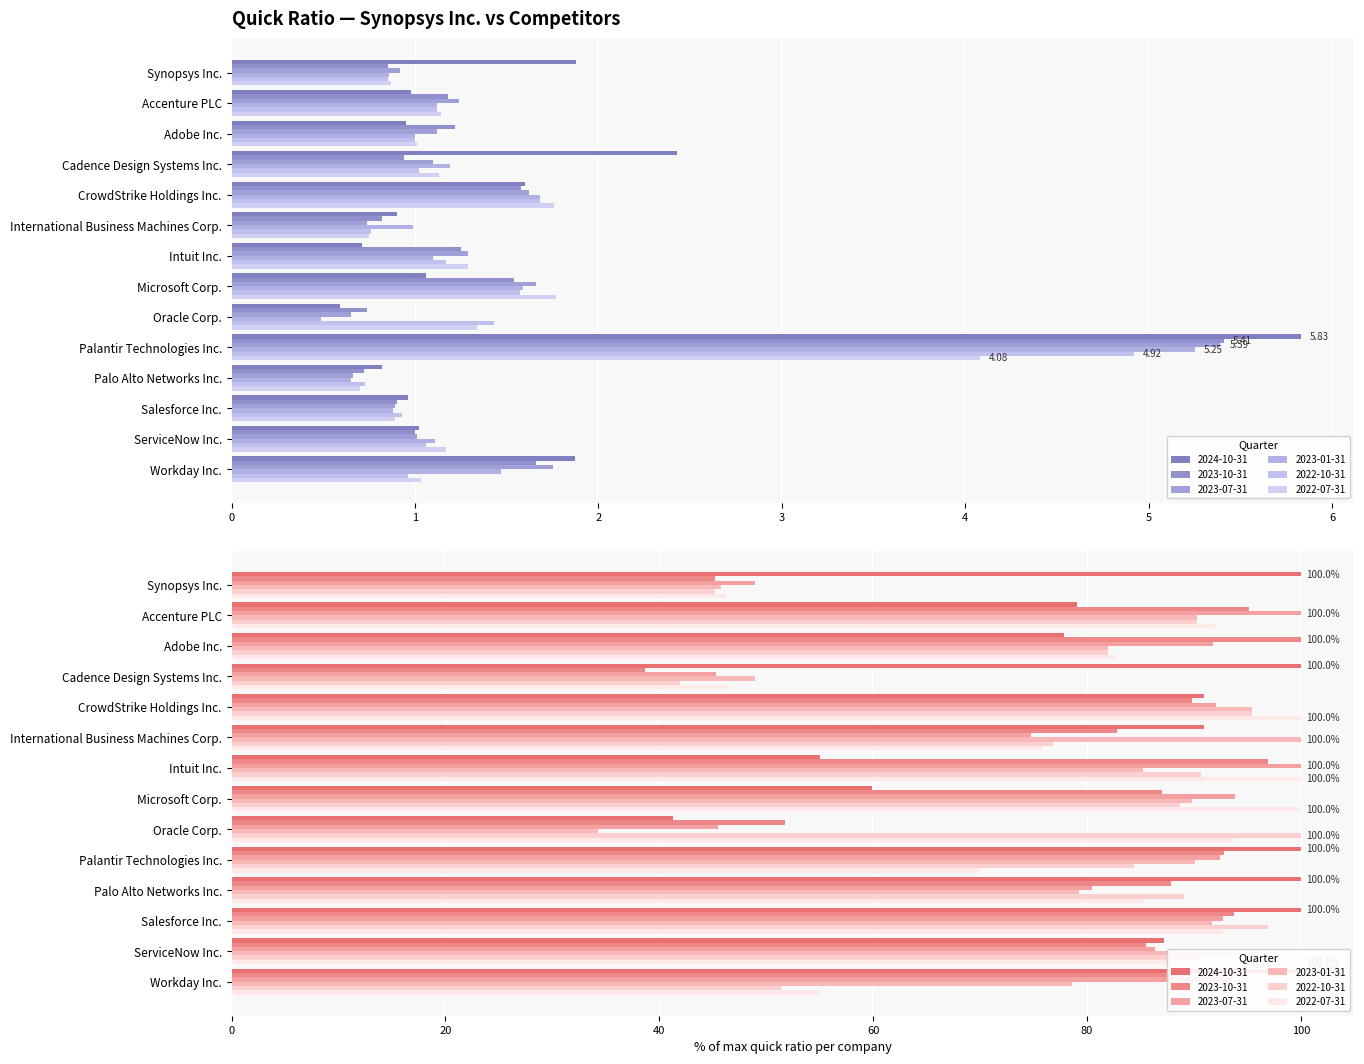

The 2023-10-31 series shows 0.7 at Palo Alto Networks Inc.. True or false?

True